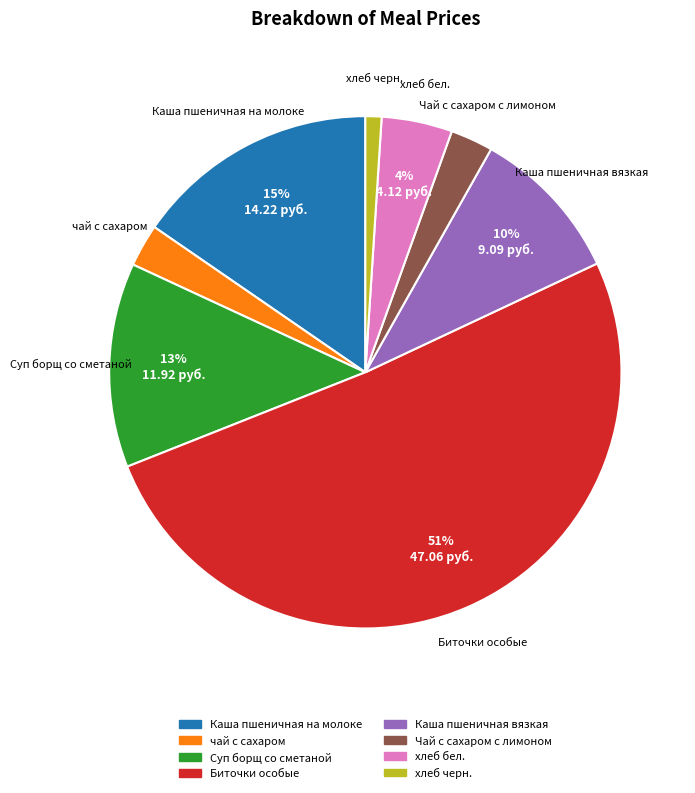

Do Чай с сахаром с лимоном and Суп борщ со сметаной together represent more than half of the pie?

No